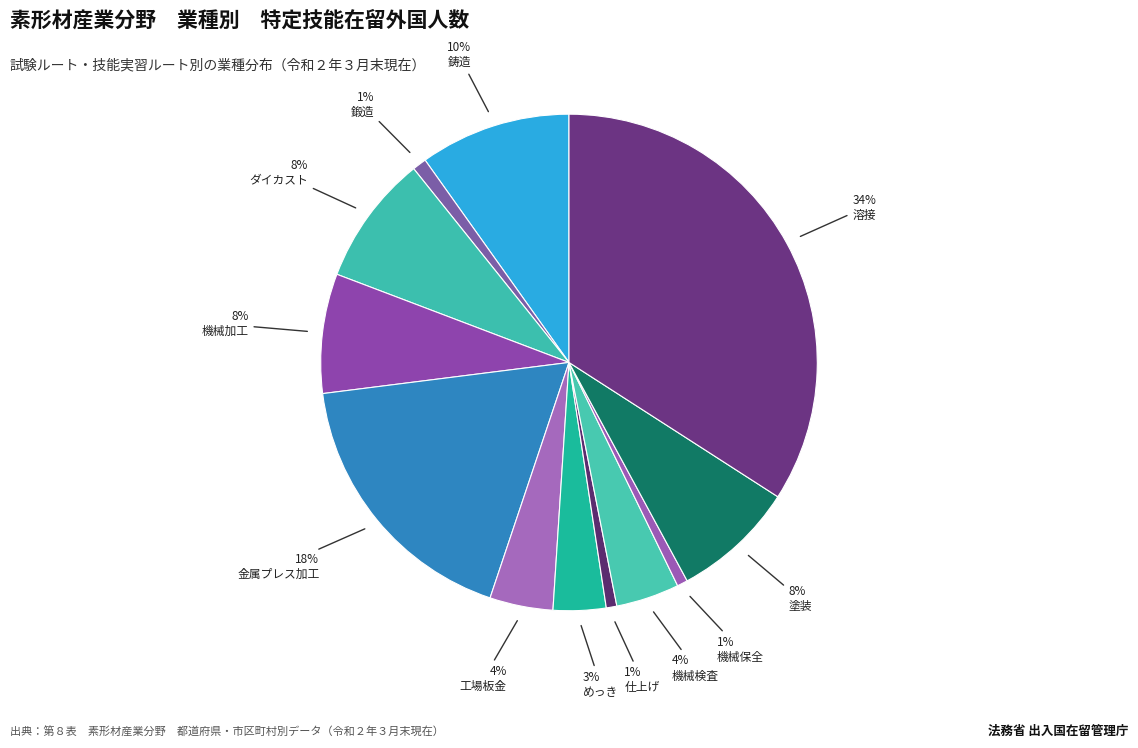

What is the largest slice in the pie chart?

溶接